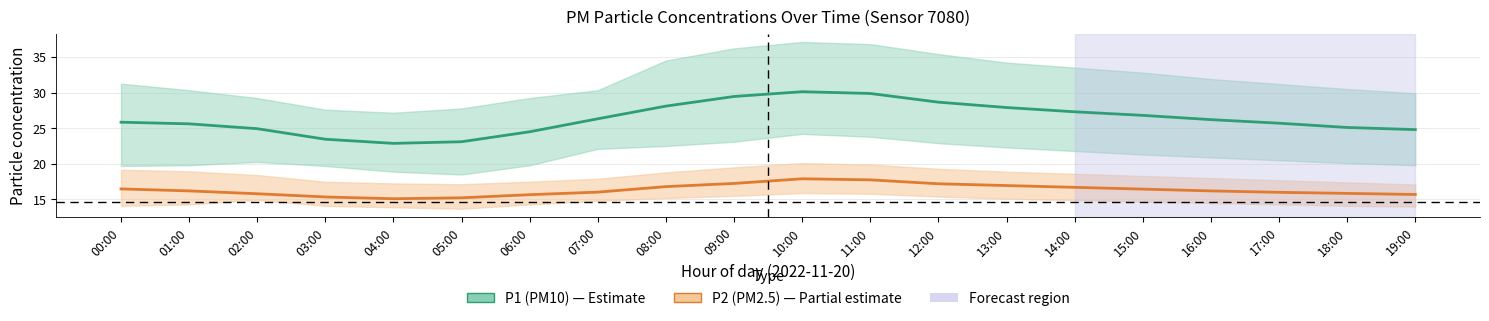

What is the sum of the P1 values at 05:00 and 11:00?

53.0